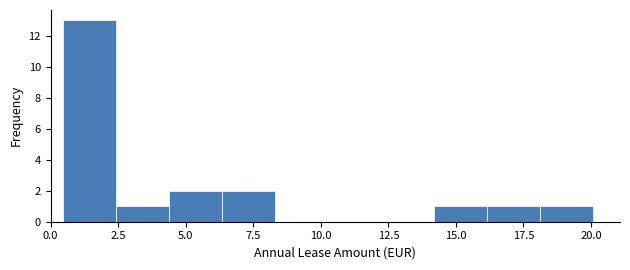

Around what value on the x-axis is the tallest bar? Give the approximate position of its centre, as read against the axis.

1.5